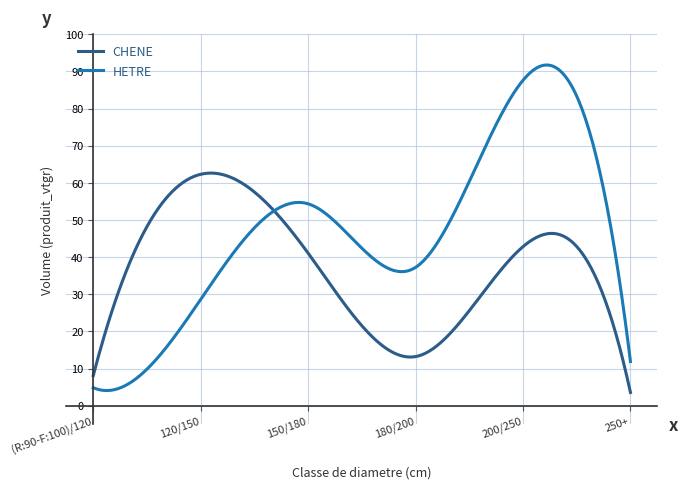

Rank the series by their average value, from highest to lowest.

HETRE, CHENE